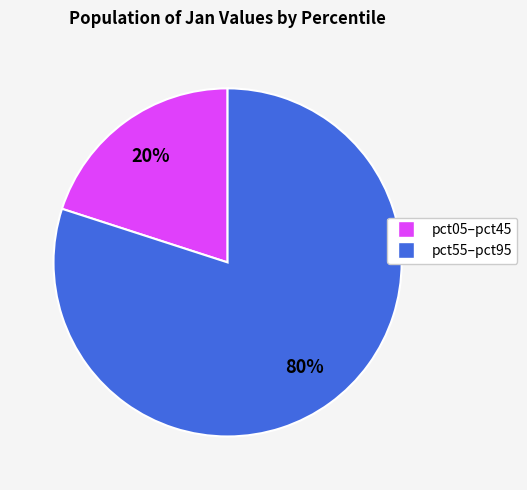

To the nearest percent, what is the difference between the largest and smallest slice percentages?

60%